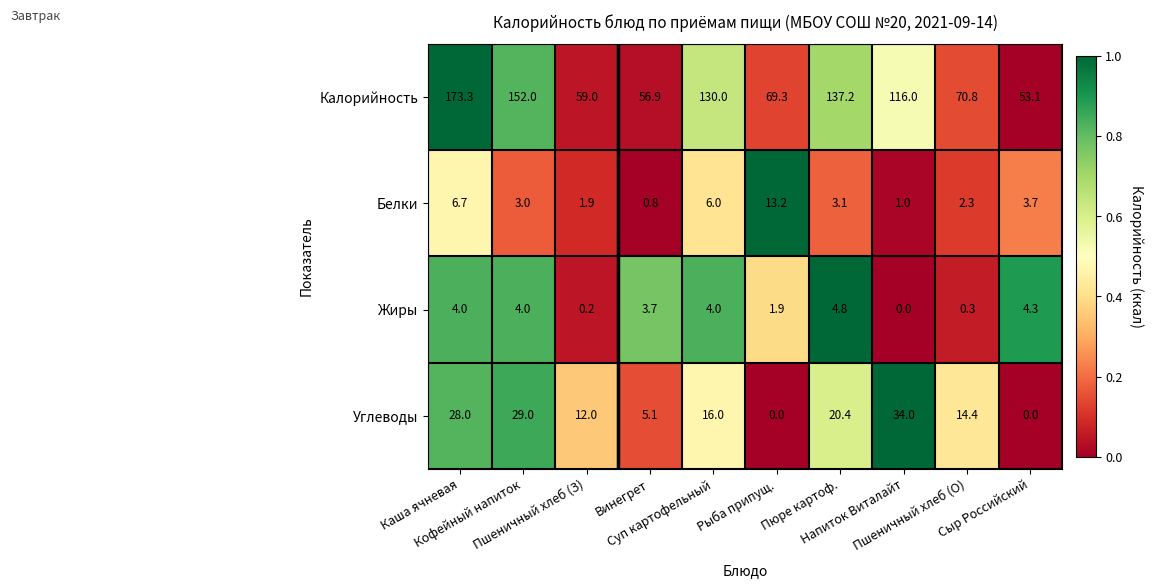

What is the difference between the maximum and minimum values in the Калорийность series?

120.2